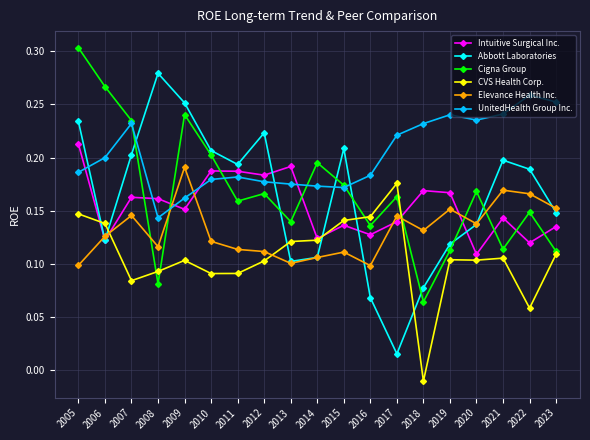

At which category does the chart reach its peak across all series?

2005